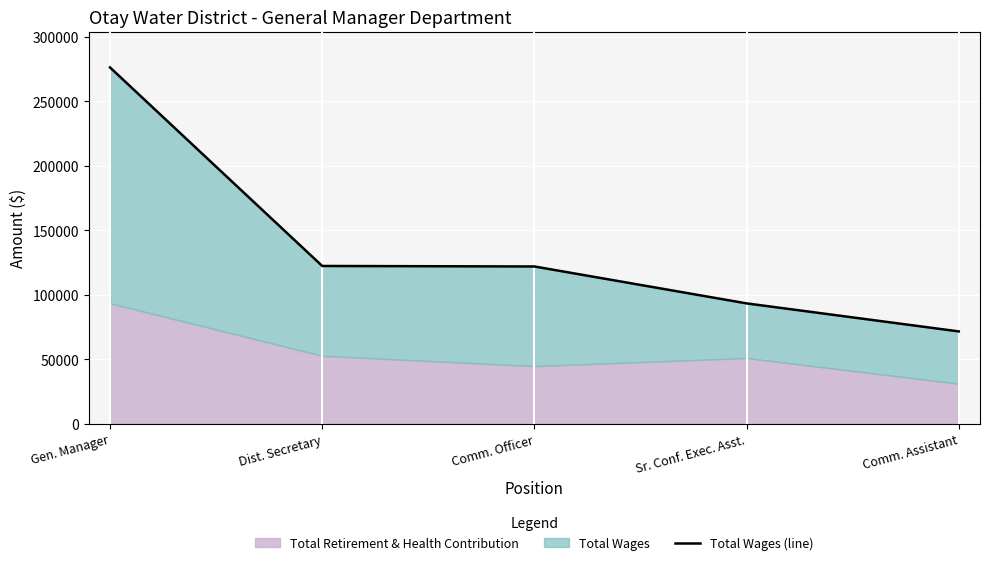

At which label does the data first exceed 122083?

Gen. Manager